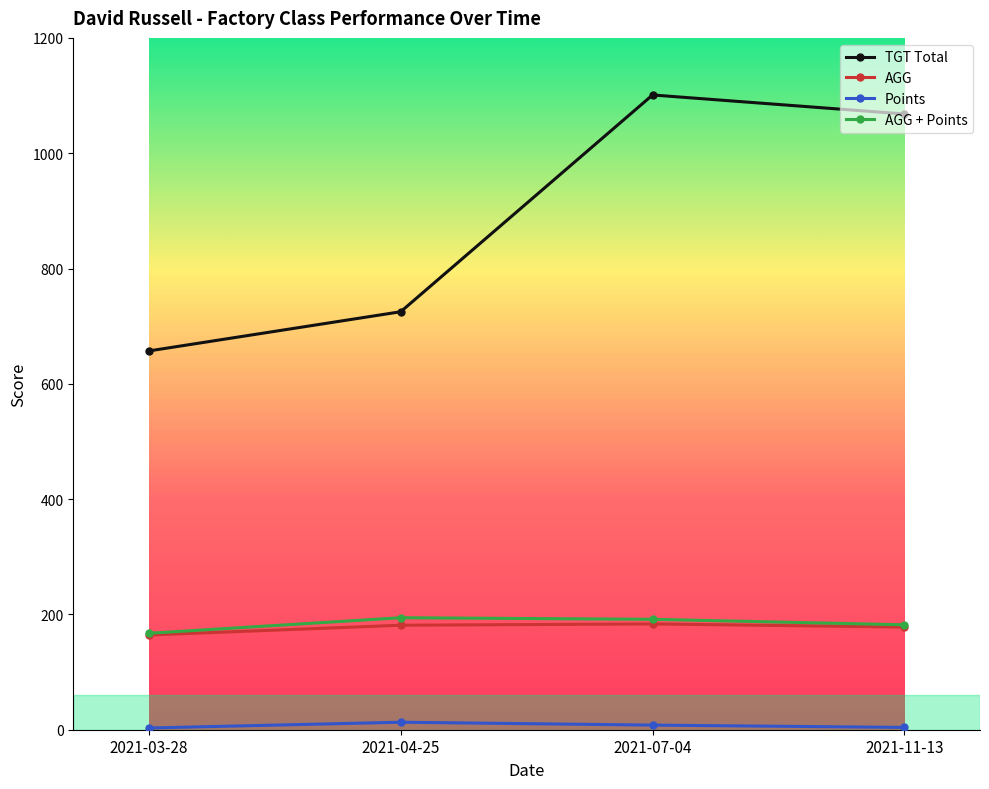

What is the average value of the AGG series?

176.8